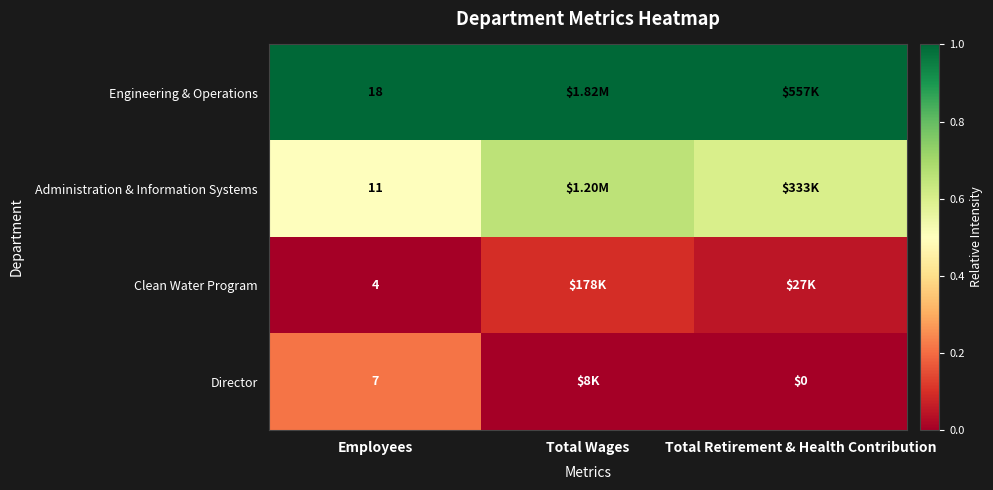

Is the value of Director at Total Retirement & Health Contribution greater than the value of Clean Water Program at Employees?

No